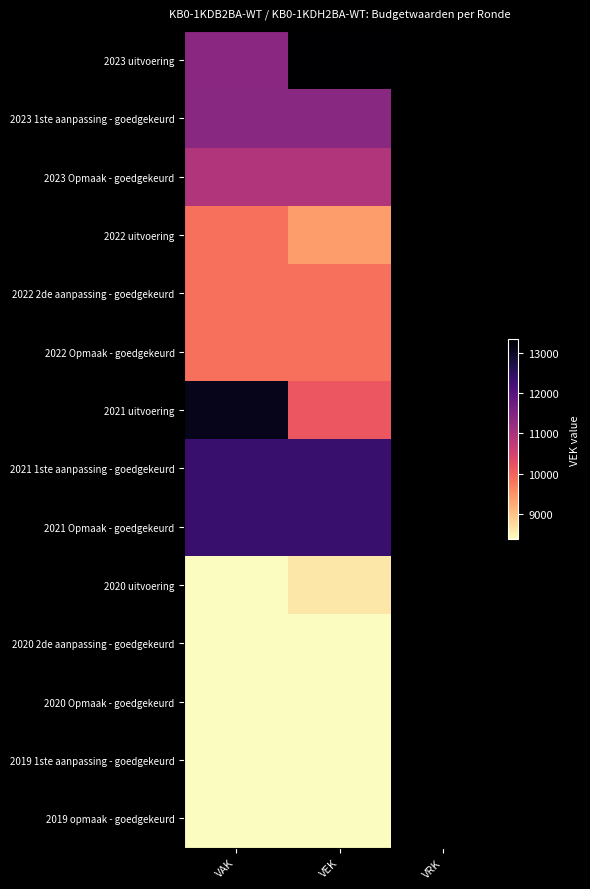

At which label is 2021 Opmaak - goedgekeurd closest to 12360?

VAK